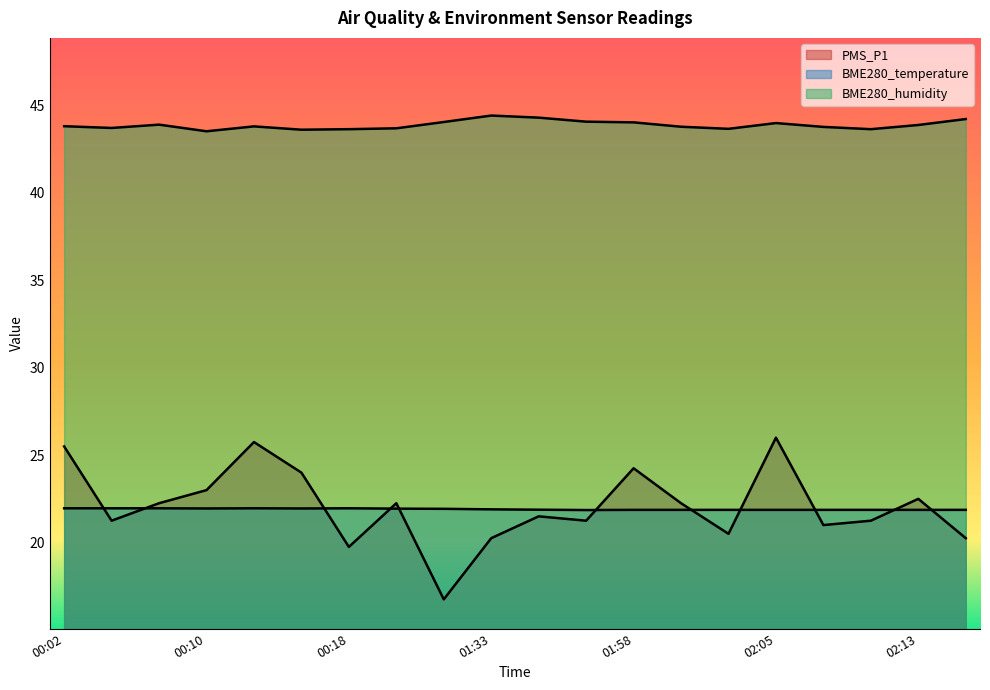

At 00:05, list the series in order from largest to smallest.

BME280_humidity, BME280_temperature, PMS_P1